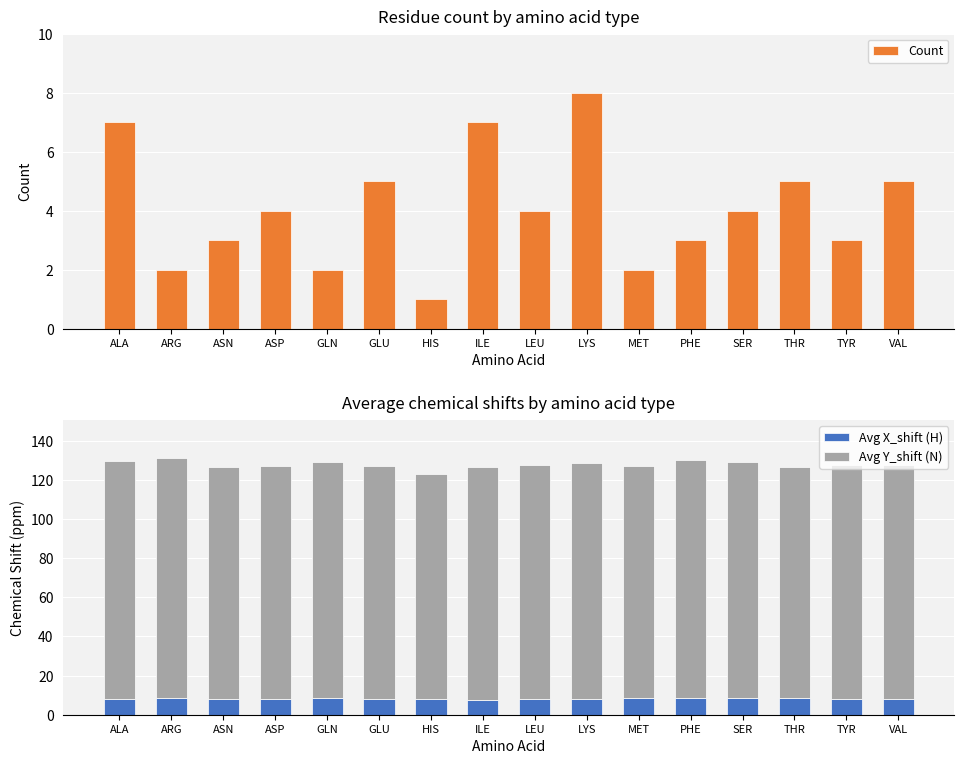

Which series has the largest total across all categories?

Avg Y_shift (N)